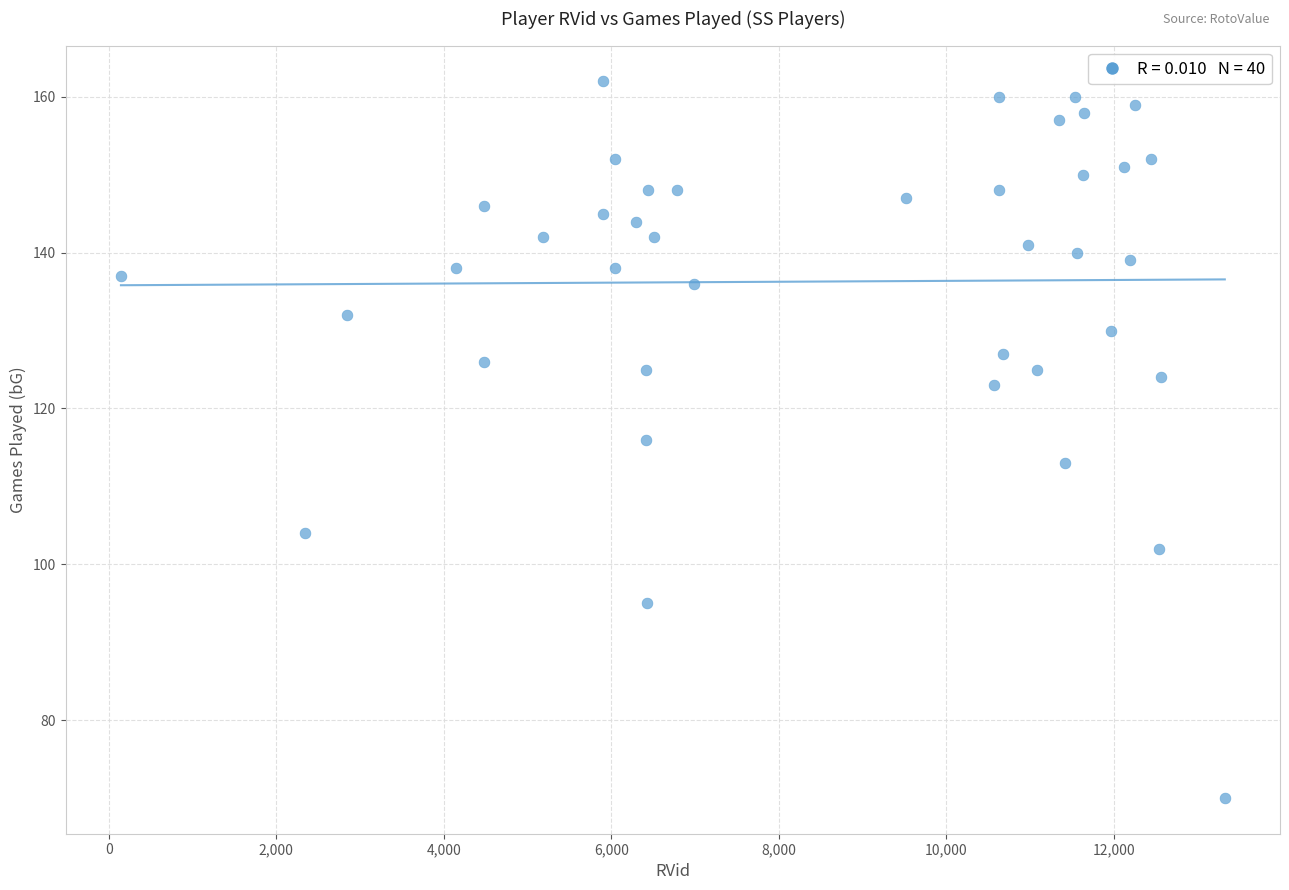

What is the range of X values (max minus min)?

13184